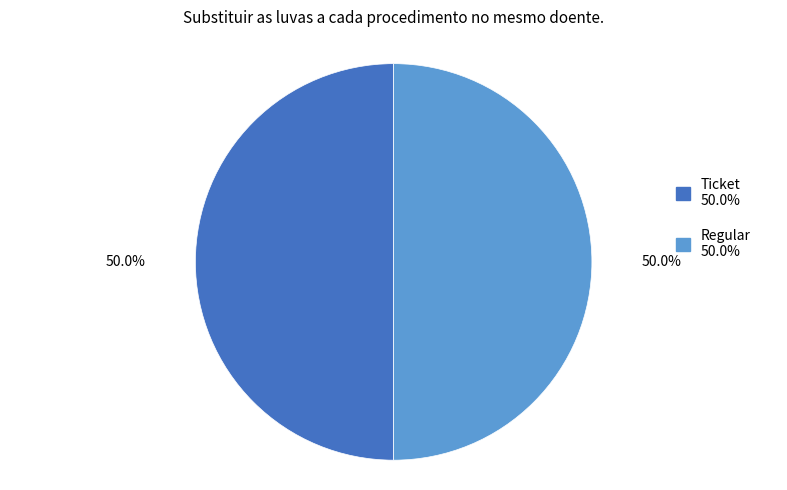

Which category has the biggest portion of the pie?

Ticket (io=1)